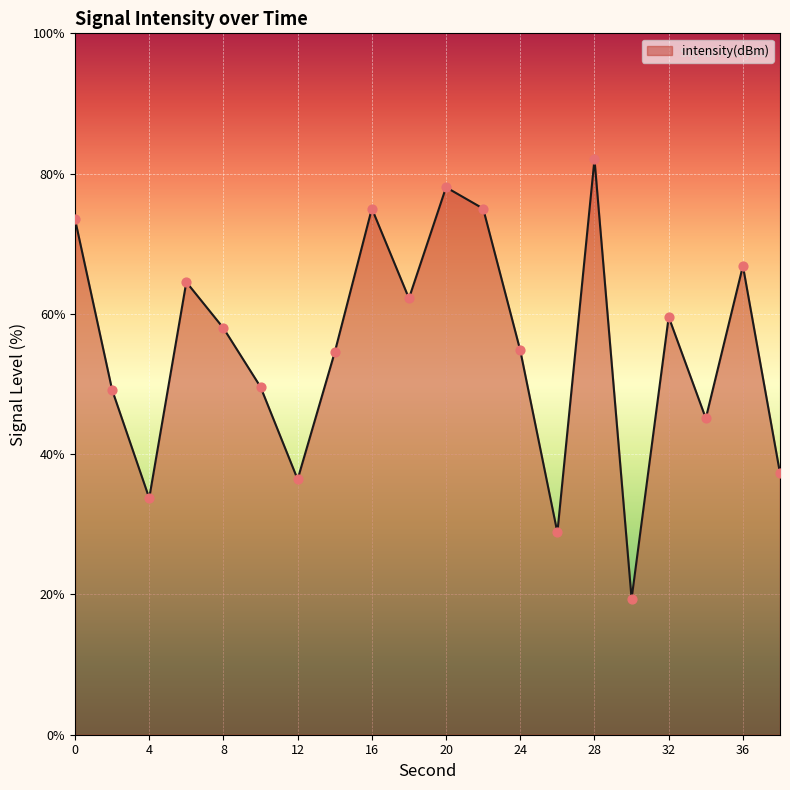

What is the greatest value displayed?

82.0